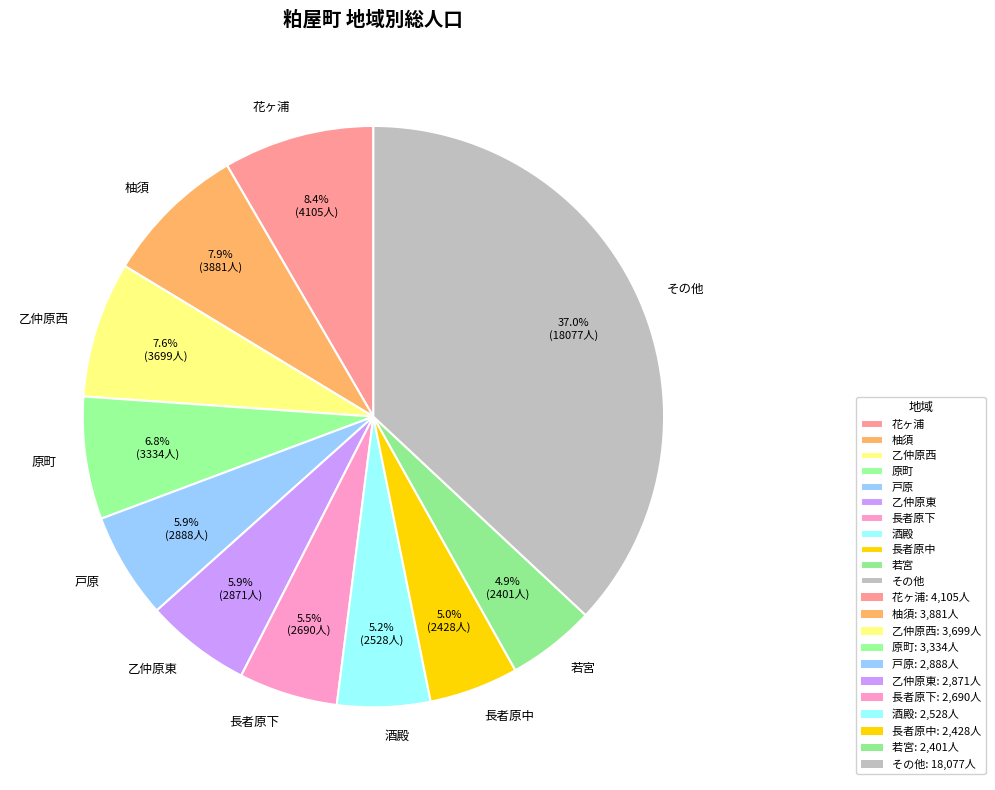

To the nearest percent, what is the average slice percentage?

9%